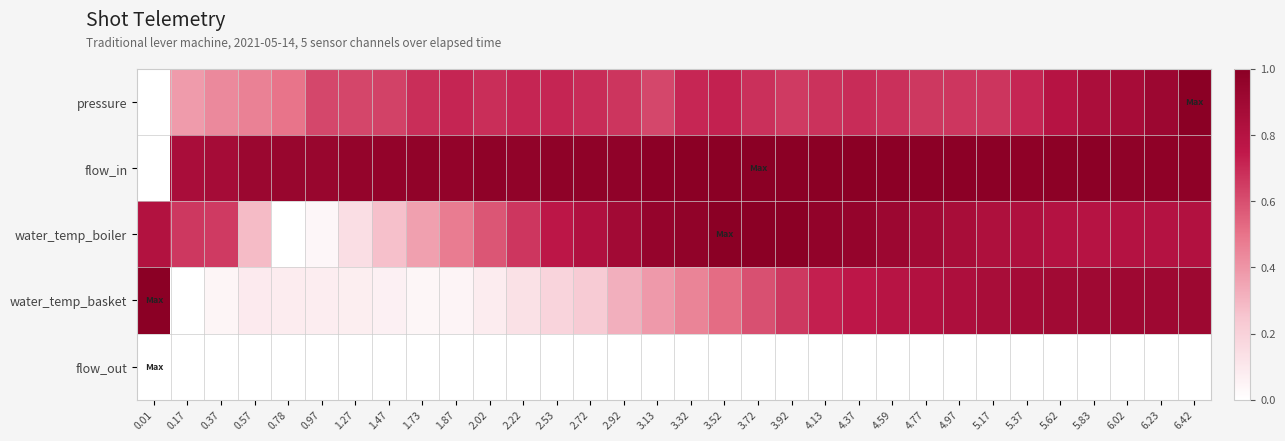

Between 2.72 and 5.37, which is larger?

5.37